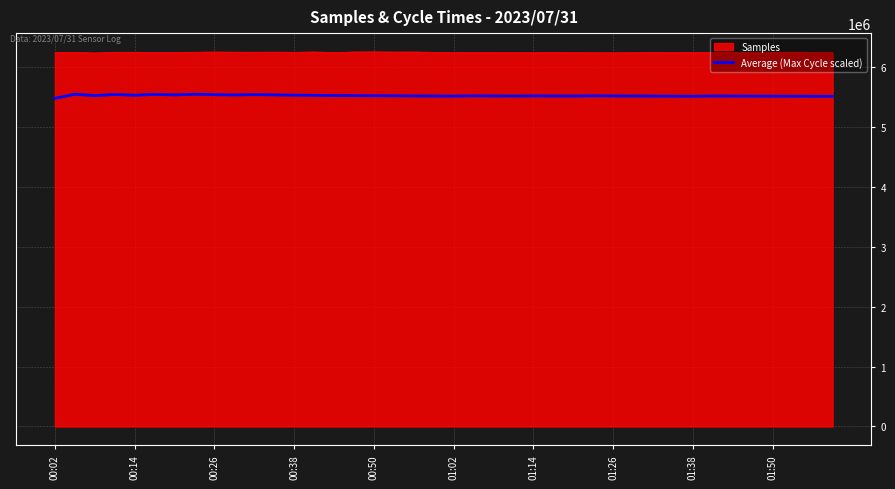

What is the highest value of the Average (Max Cycle scaled) series?

5546586.2